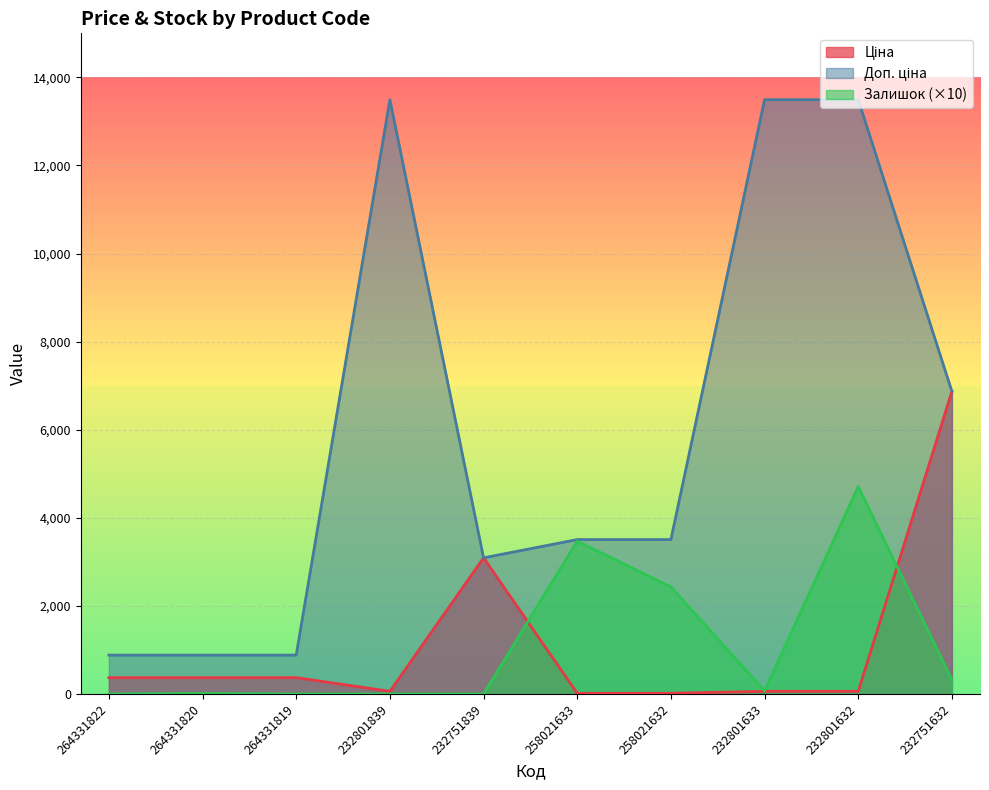

The Ціна series shows 37.8 at 232801633. True or false?

False